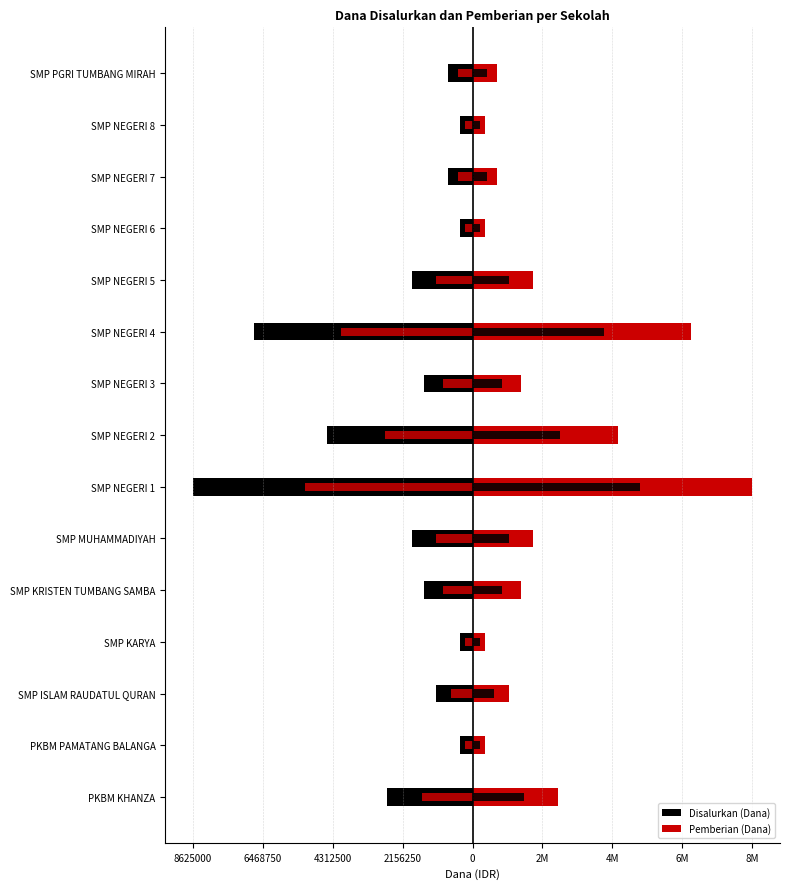

How many groups of bars are there?

15